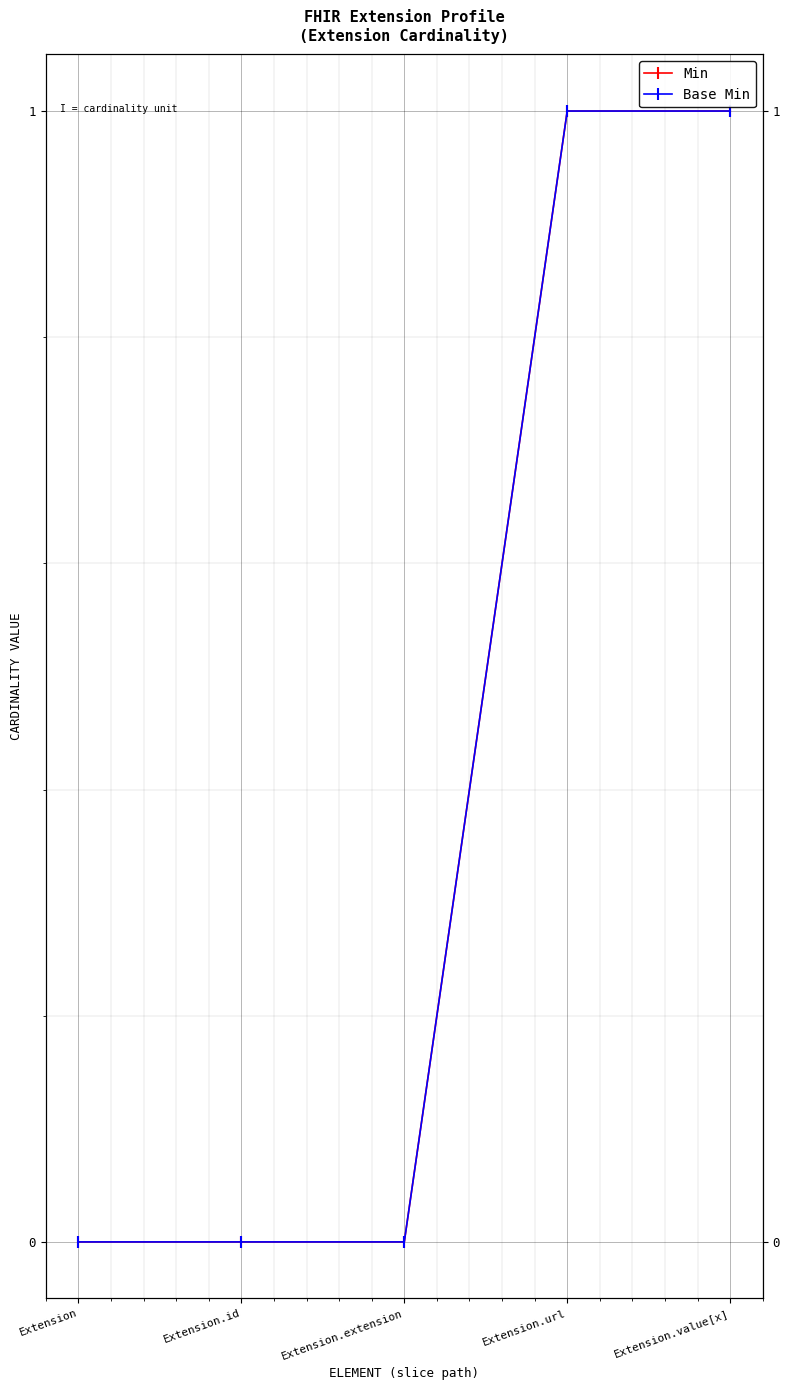

Is it true that Base Min equals 1 at Extension.value[x]?

True